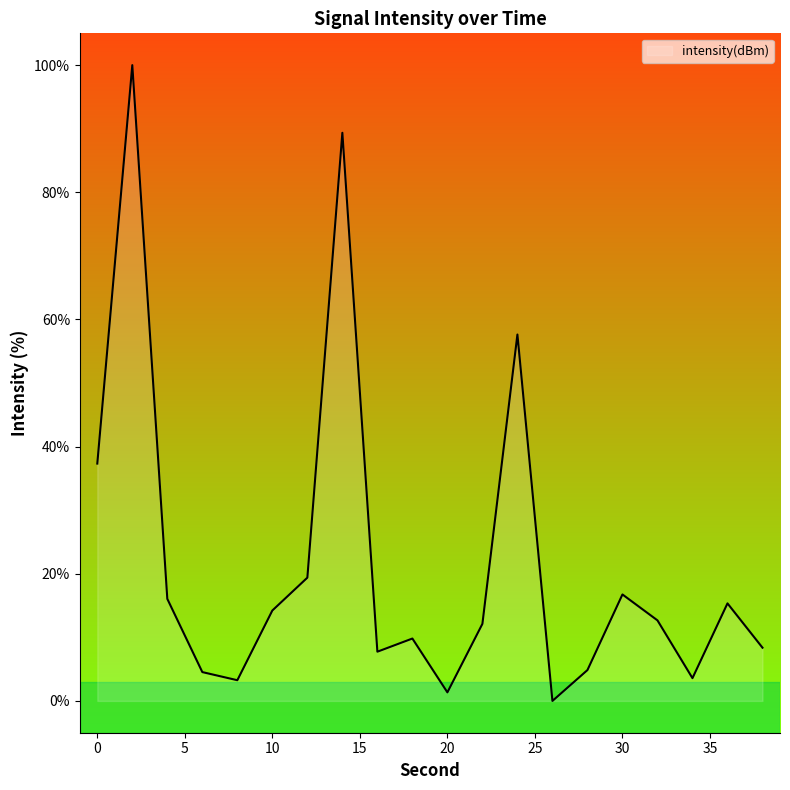

What is the maximum value shown in the chart?

100.0